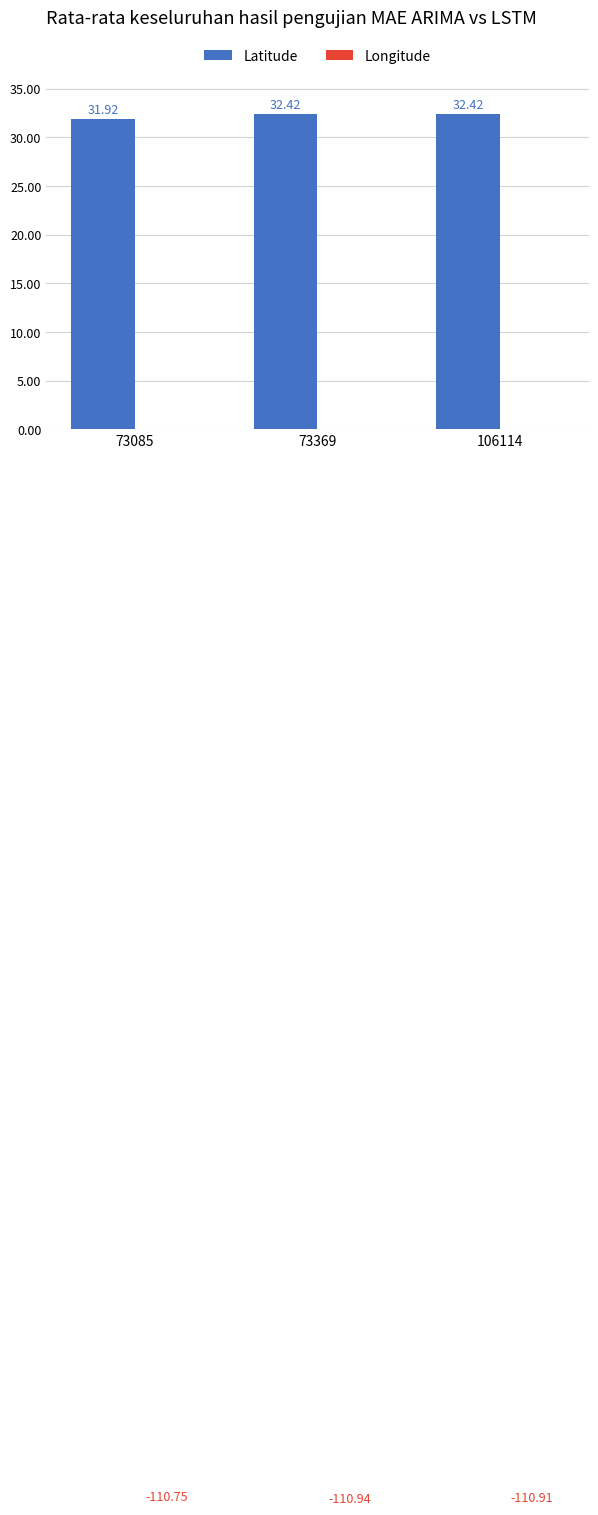

Which series has the largest range (max minus min)?

Latitude